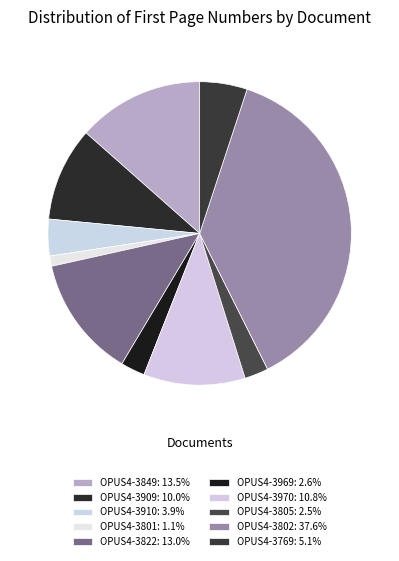

What percentage is the OPUS4-3910 slice, to the nearest percent?

4%